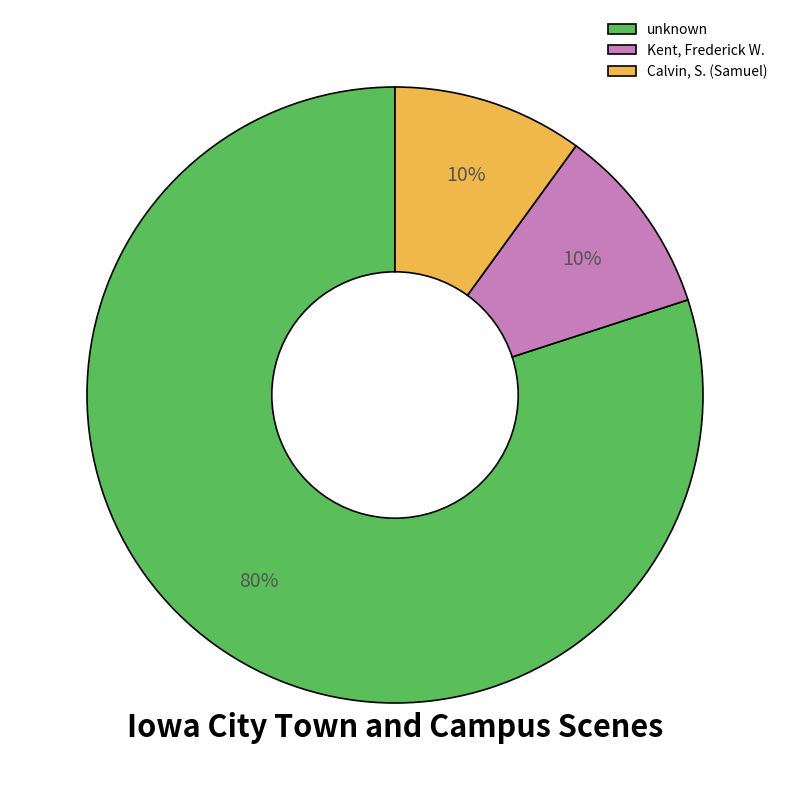

To the nearest percent, what is the difference between the largest and smallest slice percentages?

70%